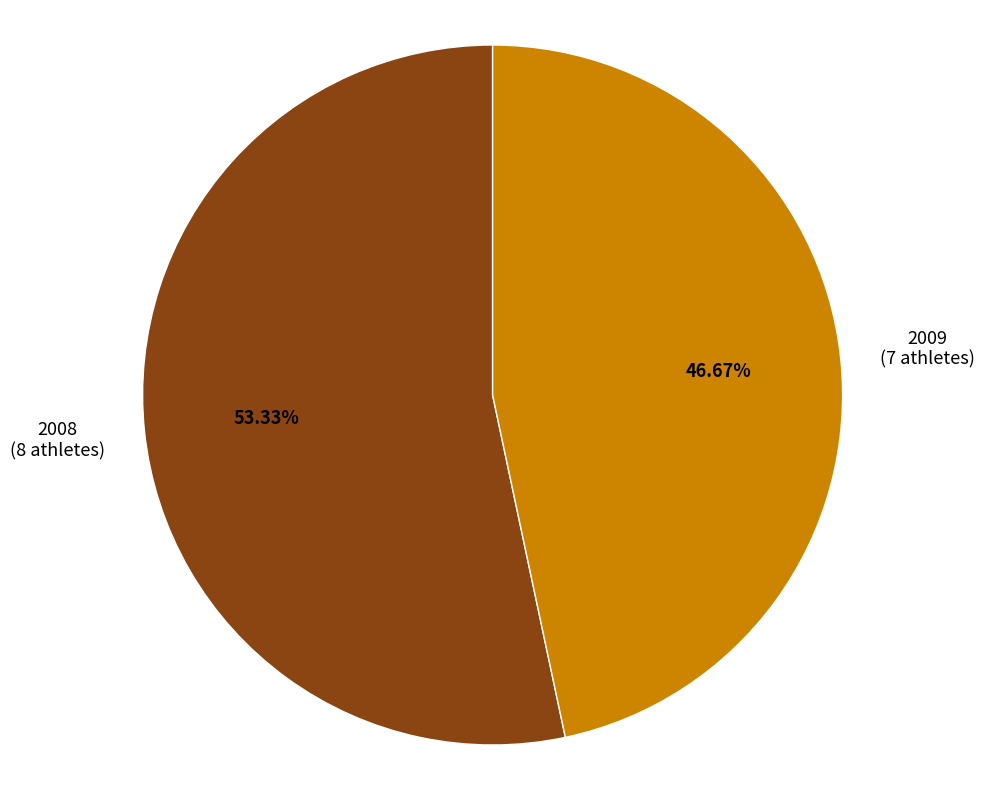

Is there a majority slice in this chart?

Yes